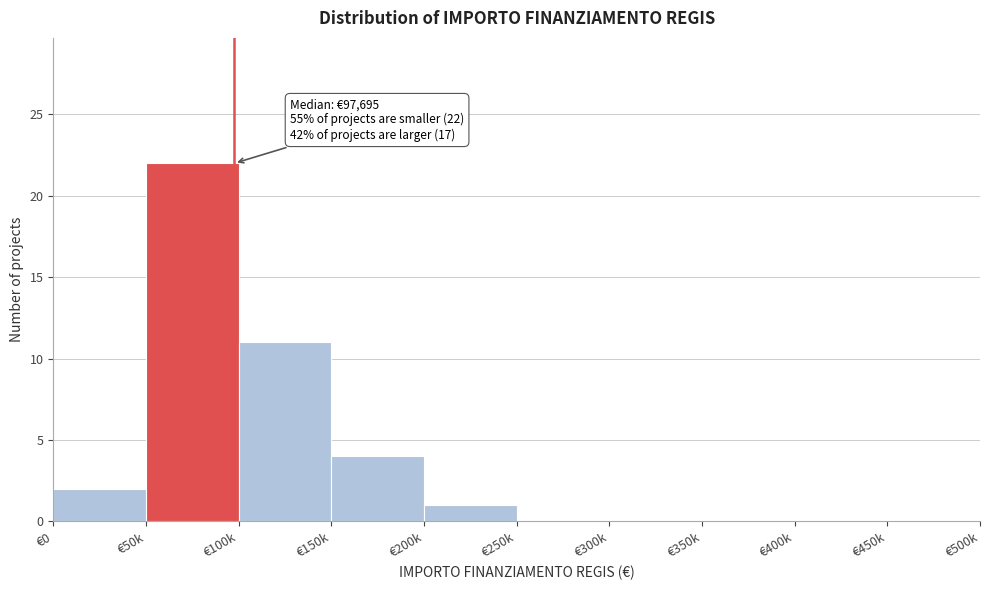

Reading left to right, list all the values displayed in this chart.

€0=2	€50k=22	€100k=11	€150k=4	€200k=1	€250k=0	€300k=0	€350k=0	€400k=0	€450k=0